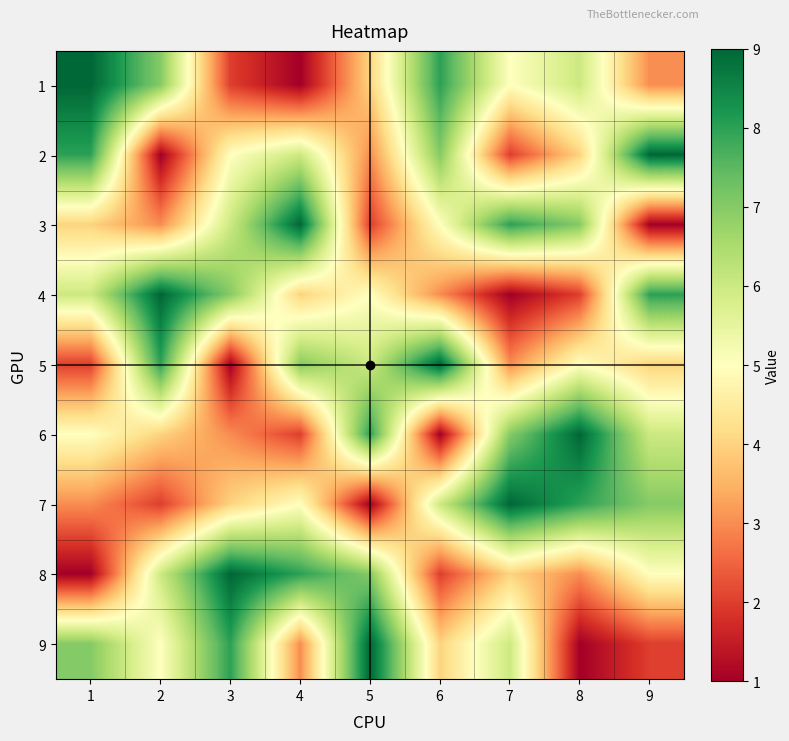

Reading left to right, what are all the values shown in this chart?

1: 1=9	2=7	3=2	4=1	5=4	6=8	7=5	8=6	9=3
2: 1=8	2=1	3=5	4=6	5=3	6=7	7=2	8=4	9=9
3: 1=4	2=3	3=6	4=9	5=2	6=5	7=8	8=7	9=1
4: 1=6	2=9	3=7	4=4	5=5	6=3	7=1	8=2	9=8
5: 1=2	2=8	3=1	4=7	5=6	6=9	7=3	8=5	9=4
6: 1=5	2=4	3=3	4=2	5=8	6=1	7=7	8=9	9=6
7: 1=3	2=2	3=4	4=5	5=1	6=6	7=9	8=8	9=7
8: 1=1	2=6	3=9	4=8	5=7	6=2	7=4	8=3	9=5
9: 1=7	2=5	3=8	4=3	5=9	6=4	7=6	8=1	9=2